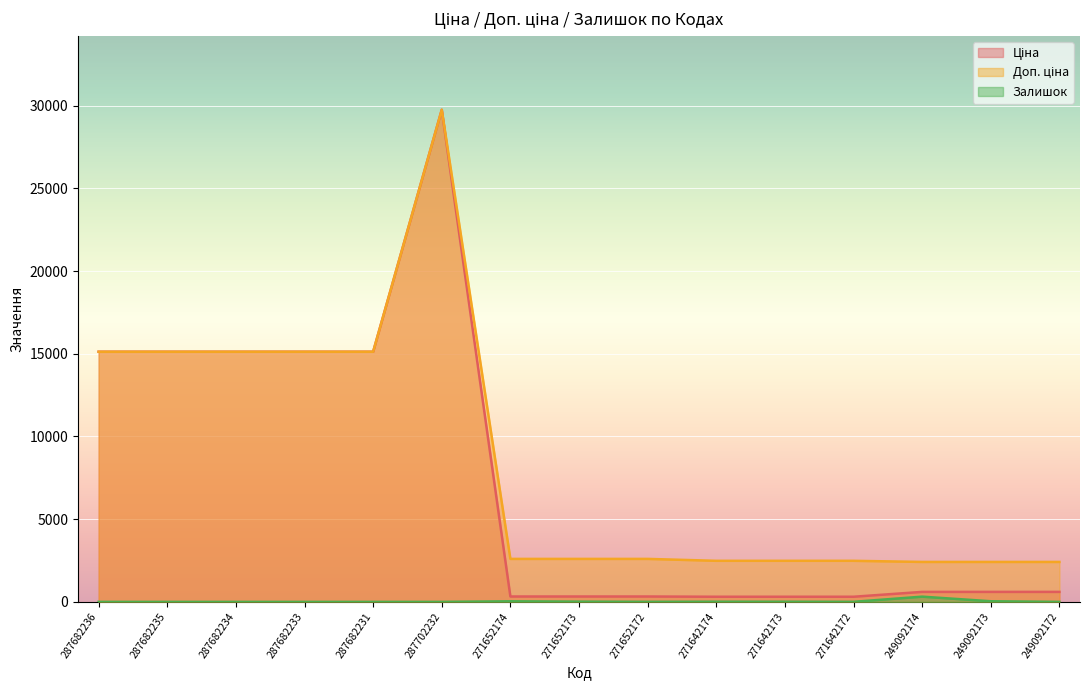

Is it true that Доп. ціна equals 2598.3 at 271652174?

True